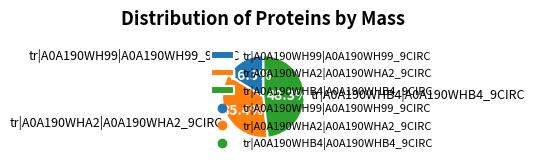

Rank the categories by value from lowest to highest.

tr|A0A190WH99|A0A190WH99_9CIRC, tr|A0A190WHA2|A0A190WHA2_9CIRC, tr|A0A190WHB4|A0A190WHB4_9CIRC